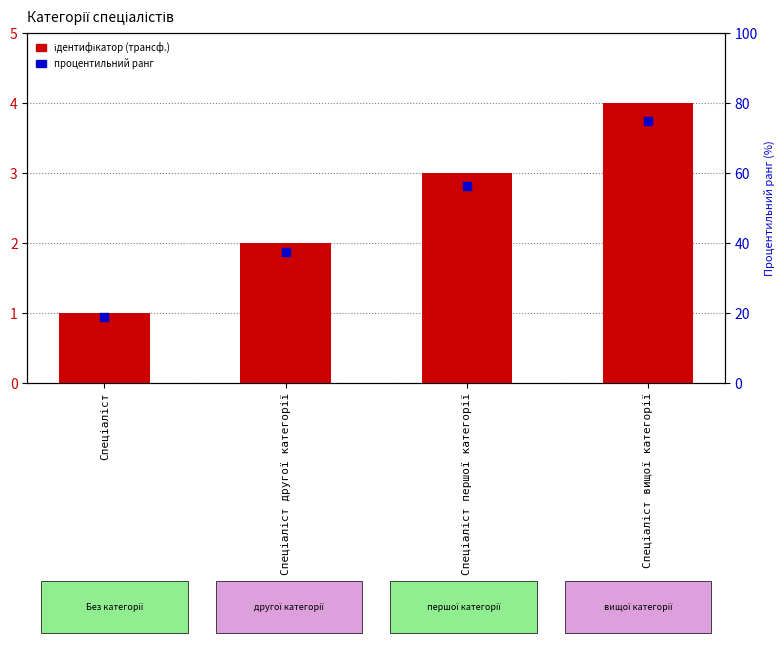

Which series has the largest total across all categories?

процентильний ранг